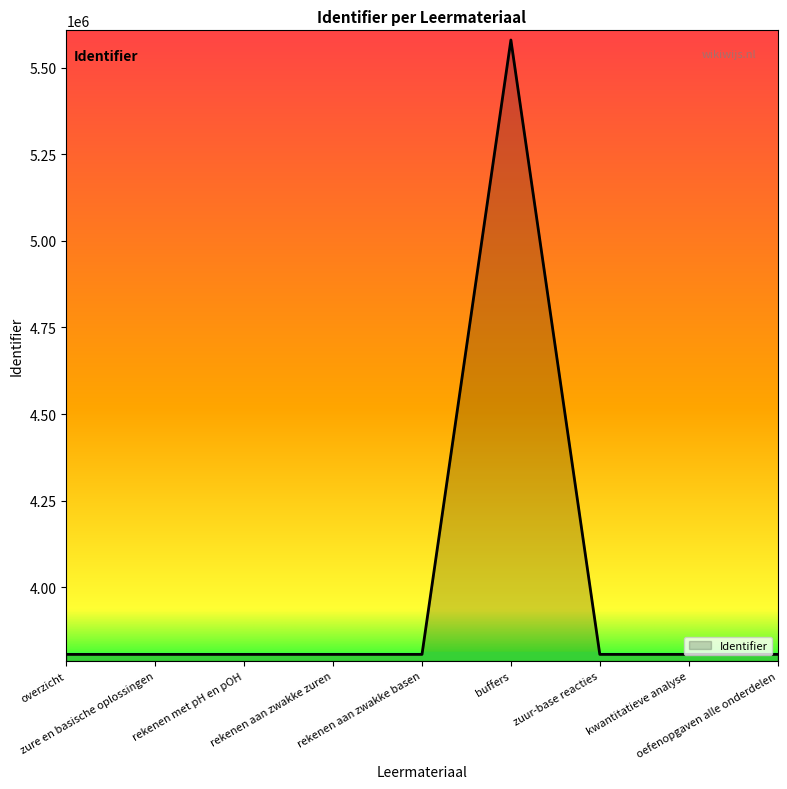

What is the difference between the maximum and minimum values?

1775127